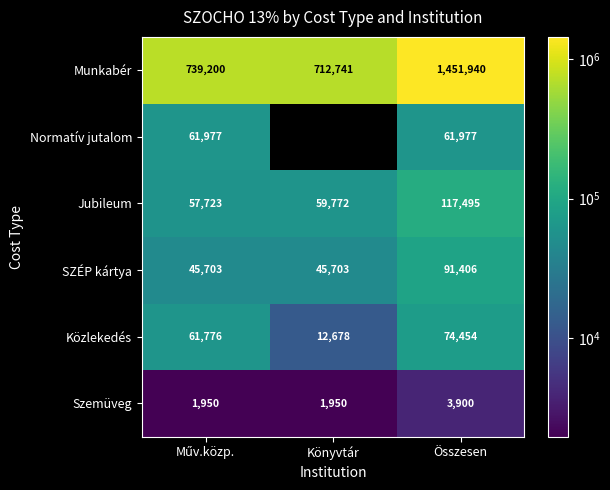

Which series has the largest total across all categories?

Munkabér